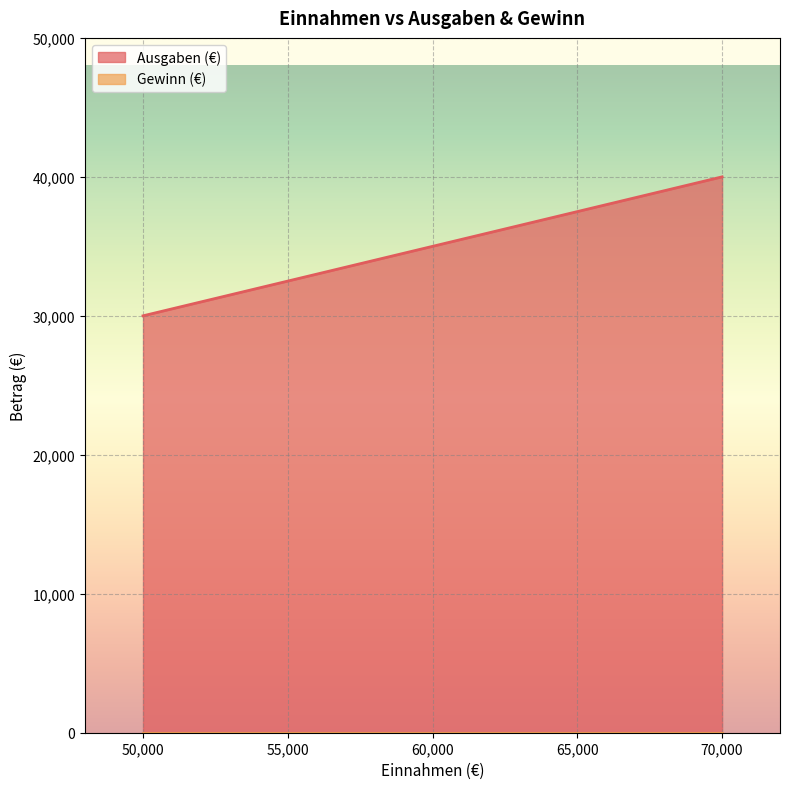

Reading right to left, extract all data points from this chart.

40000	35000	30000